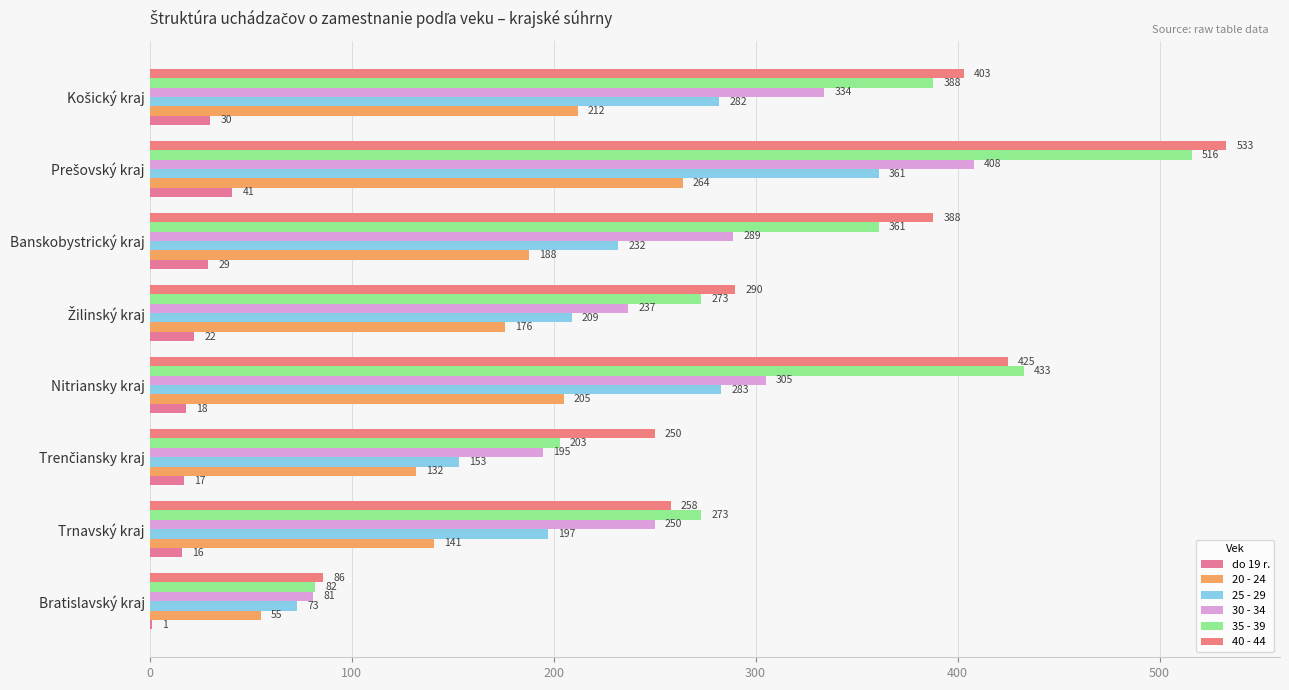

Count the number of categories in the chart.

8